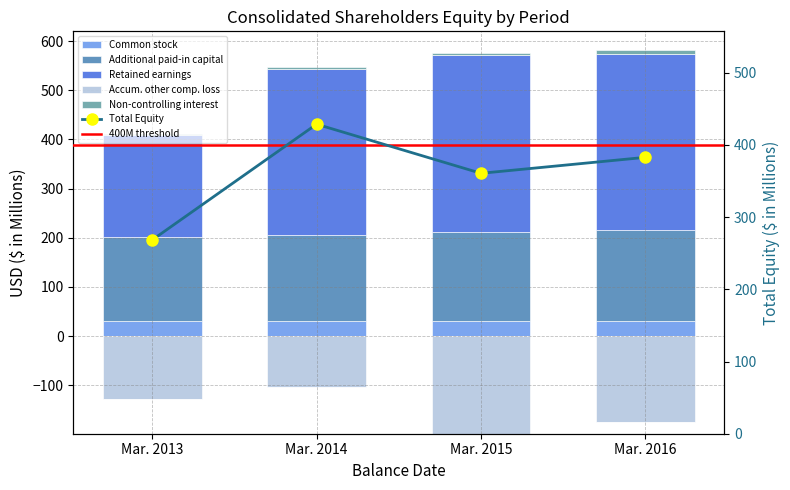

List the series in order of their peak value, lowest first.

Accum. other comp. loss, Non-controlling interest, Common stock, Additional paid-in capital, Retained earnings, Total